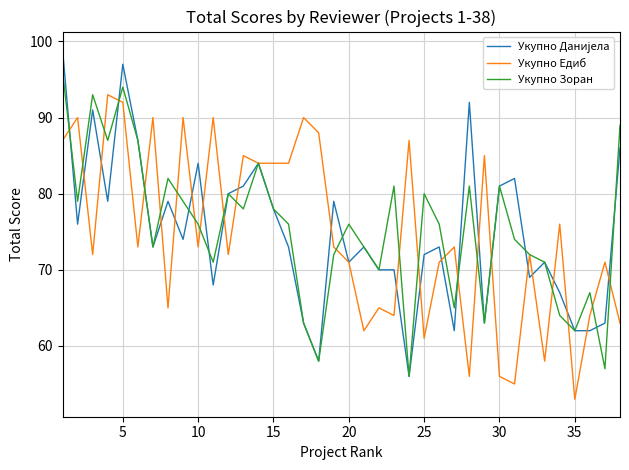

What is the greatest value displayed?

99